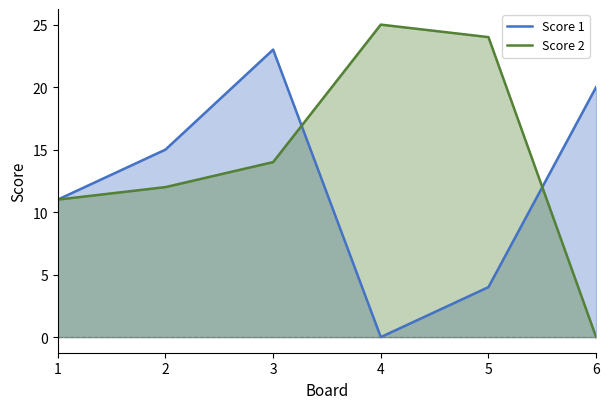

What is the total value across all series at 4?

25